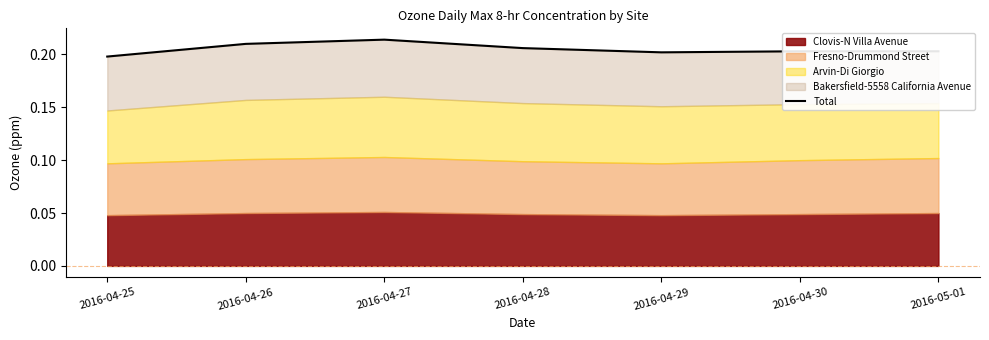

Rank the categories by value from highest to lowest.

2016-04-27, 2016-04-26, 2016-04-28, 2016-04-30, 2016-05-01, 2016-04-29, 2016-04-25